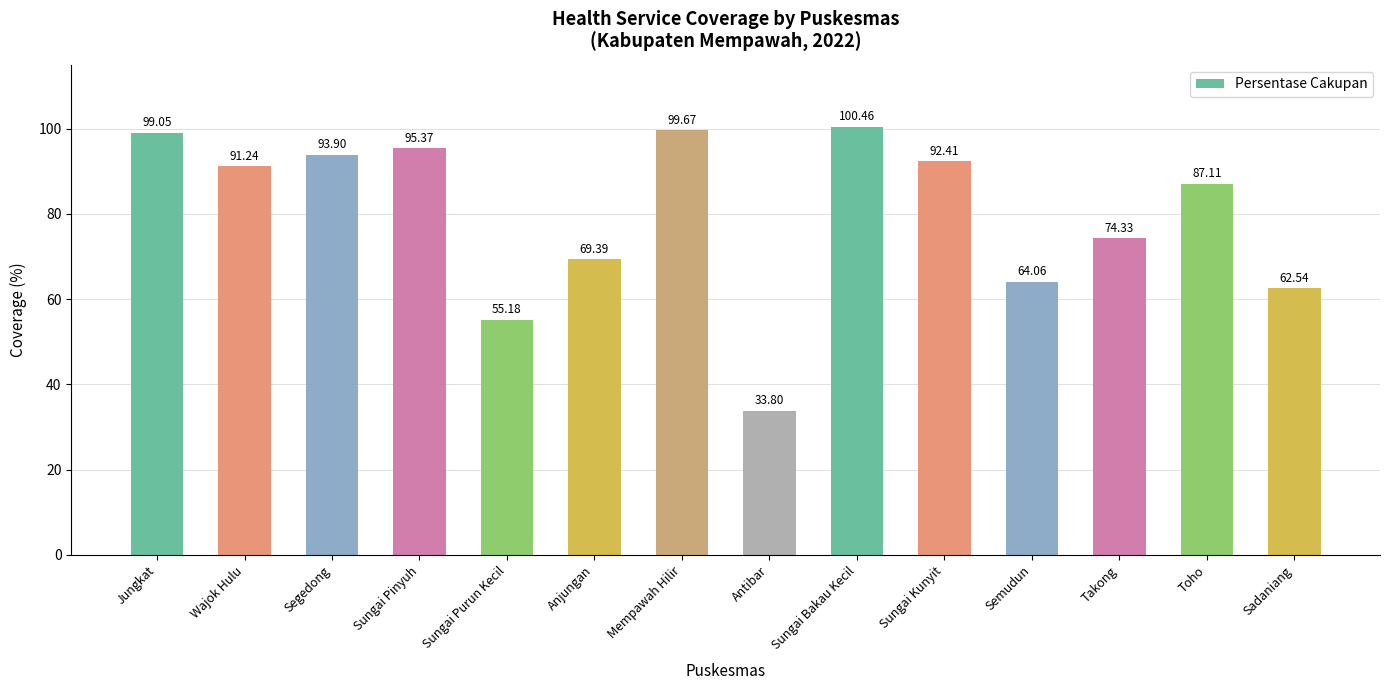

What is the sum of all values?

1118.5